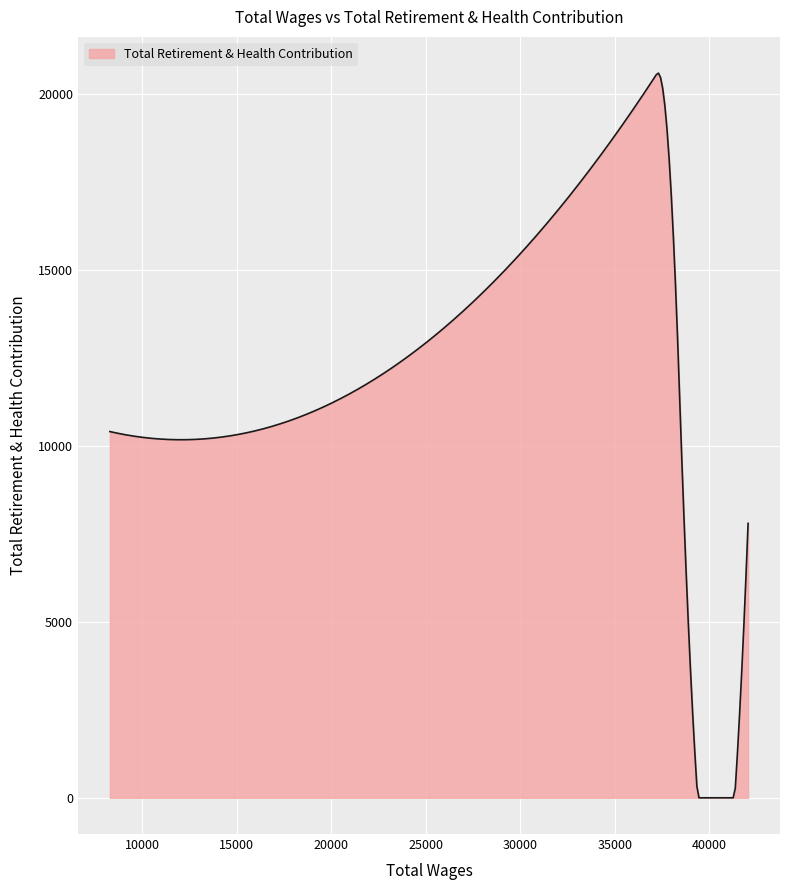

What is the greatest value displayed?

20579.0